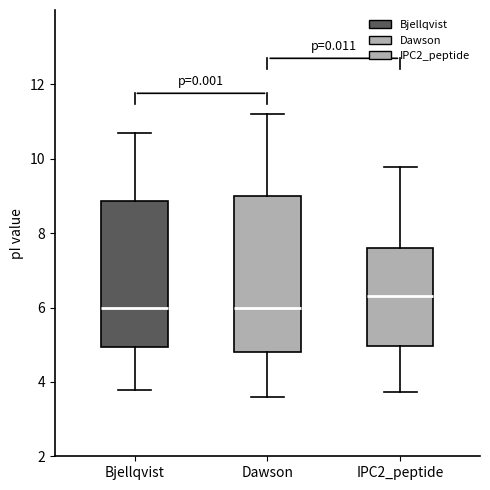

Where is the lower edge of the box for Bjellqvist on the y-axis? The values are not printed on the chart, so give them approximately, as read against the axis.

5.0